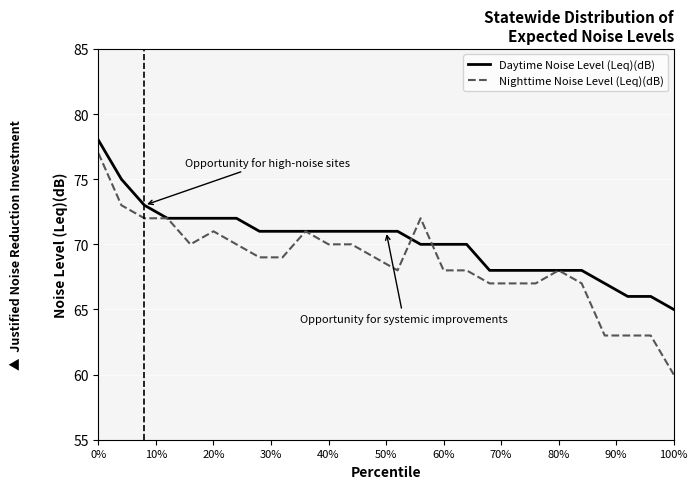

What is the minimum value for Nighttime Noise Level (Leq)(dB)?

60